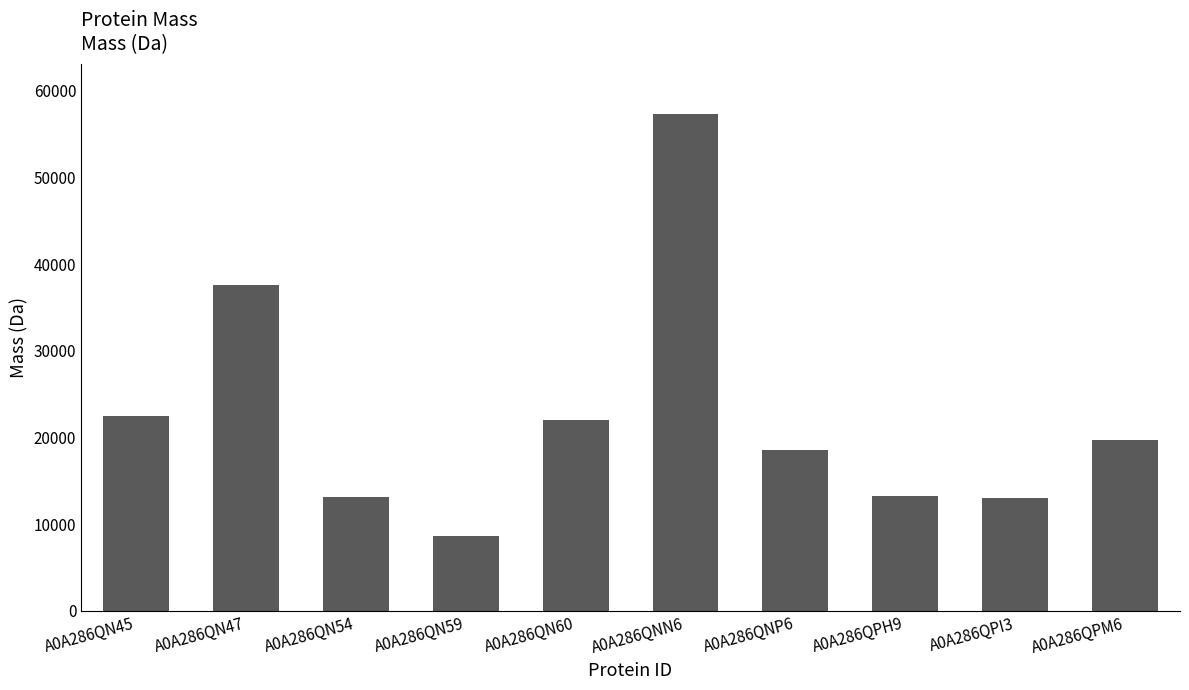

Which label corresponds to the largest value in the chart?

A0A286QNN6